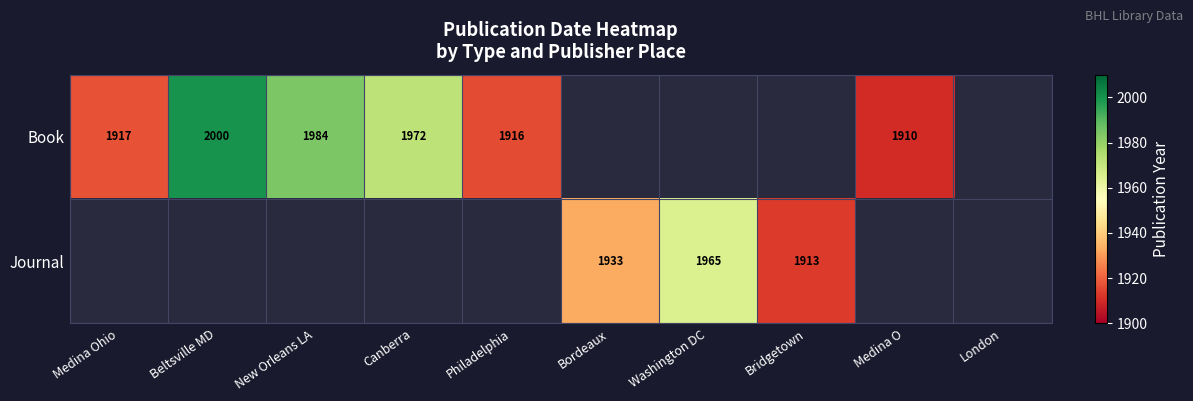

Is it true that Book equals 683.1 at Beltsville MD?

False